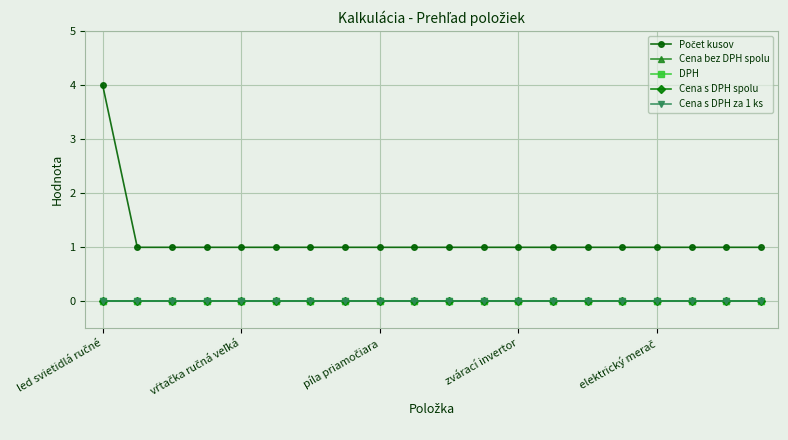

What is the highest value of the Počet kusov series?

4